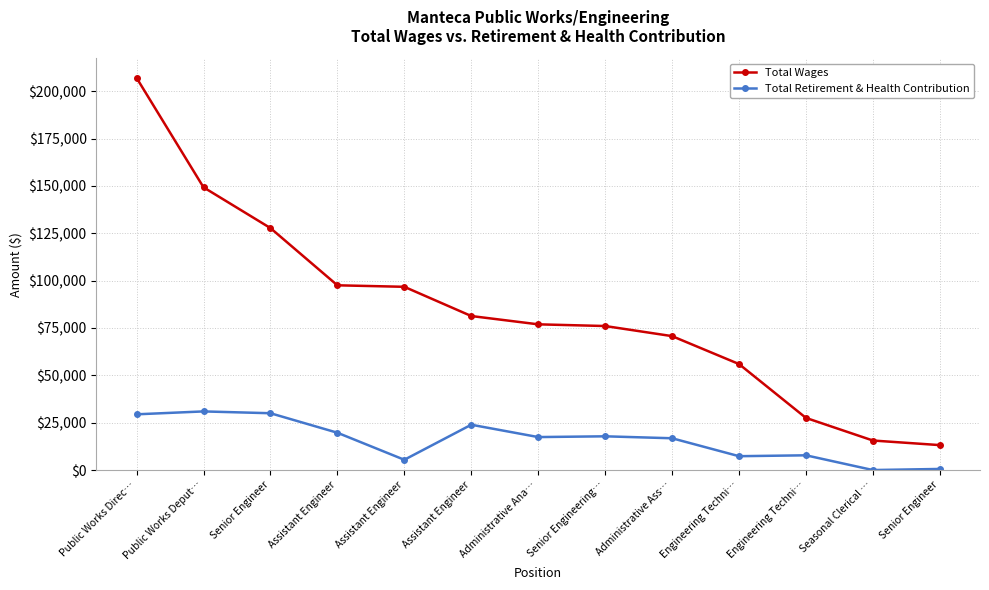

Does the chart have visible grid lines?

Yes